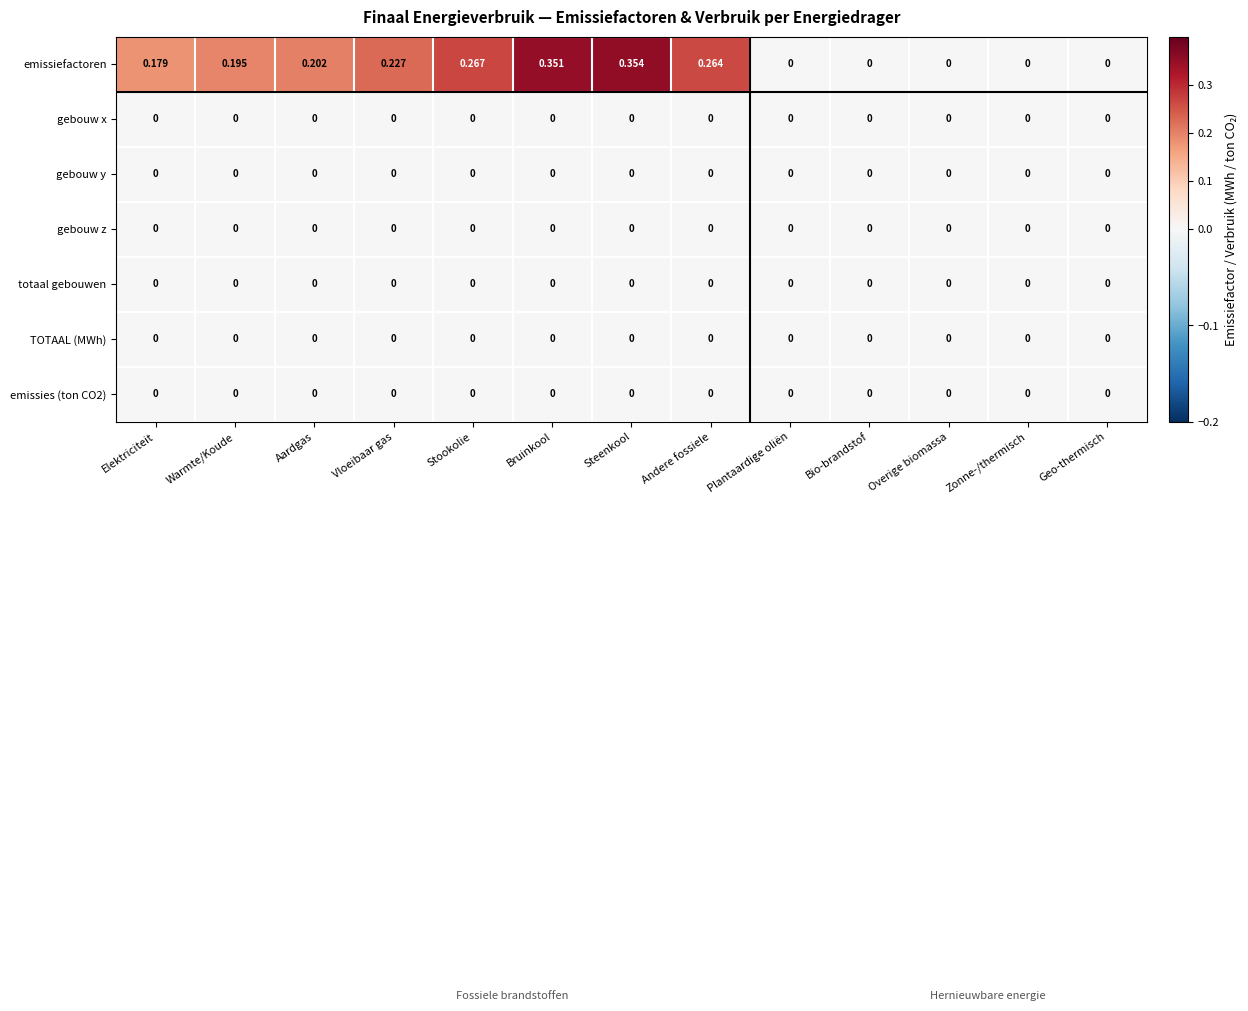

Between Elektriciteit and Andere fossiele, which series saw the biggest shift?

emissiefactoren